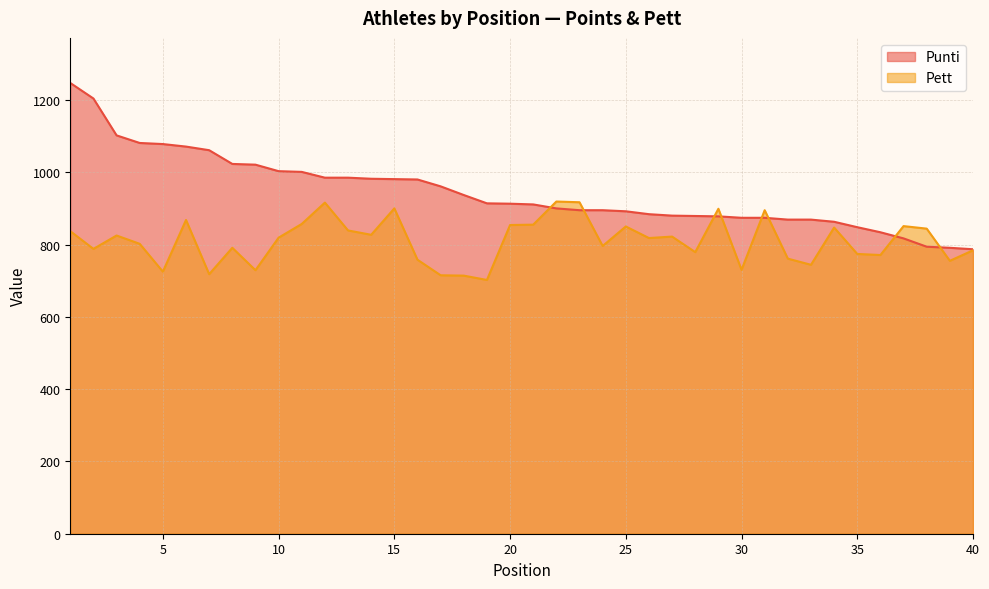

What is the value of the Punti point at the 21st from the left?

911